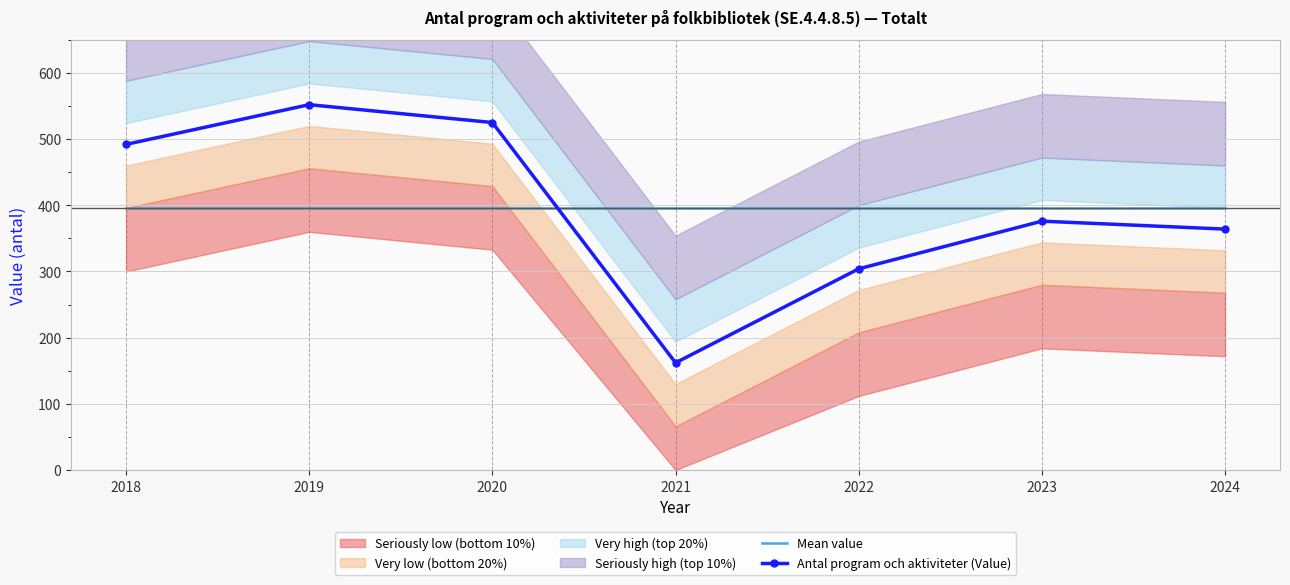

Reading left to right, what are all the values shown in this chart?

Mean value: 2018=396.4	2019=396.4	2020=396.4	2021=396.4	2022=396.4	2023=396.4	2024=396.4
Antal program och aktiviteter (Value): 2018=492.0	2019=552.0	2020=525.0	2021=162.0	2022=304.0	2023=376.0	2024=364.0